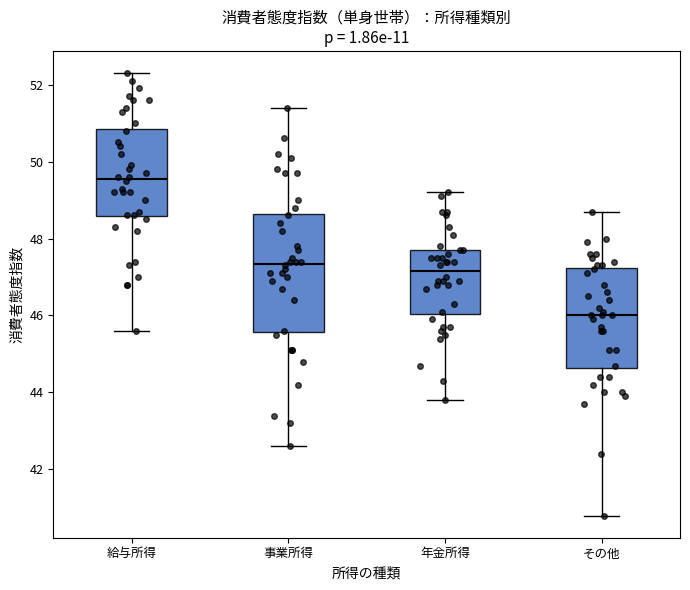

Which box has the highest median line?

給与所得